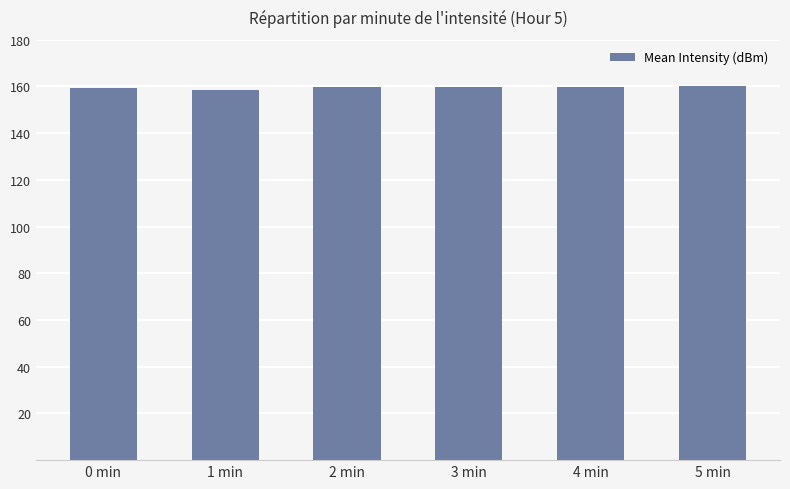

Is it true that the value at 3 min is 284.2?

False